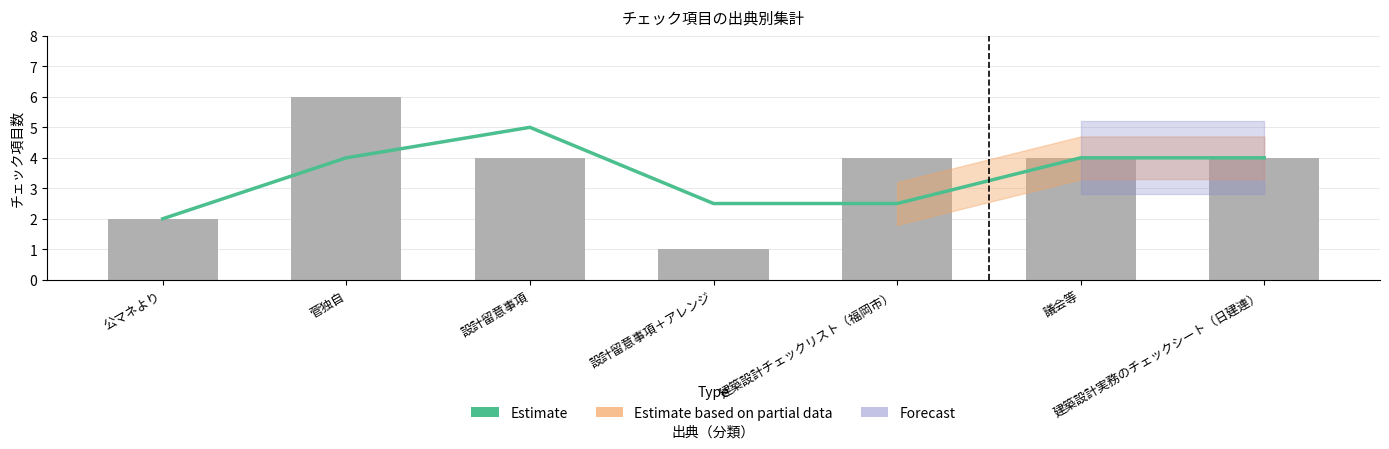

List the labels in order of チェック項目数 value, largest first.

菅独自, 設計留意事項, 建築設計チェックリスト（福岡市）, 議会等, 建築設計実務のチェックシート（日建連）, 公マネより, 設計留意事項＋アレンジ